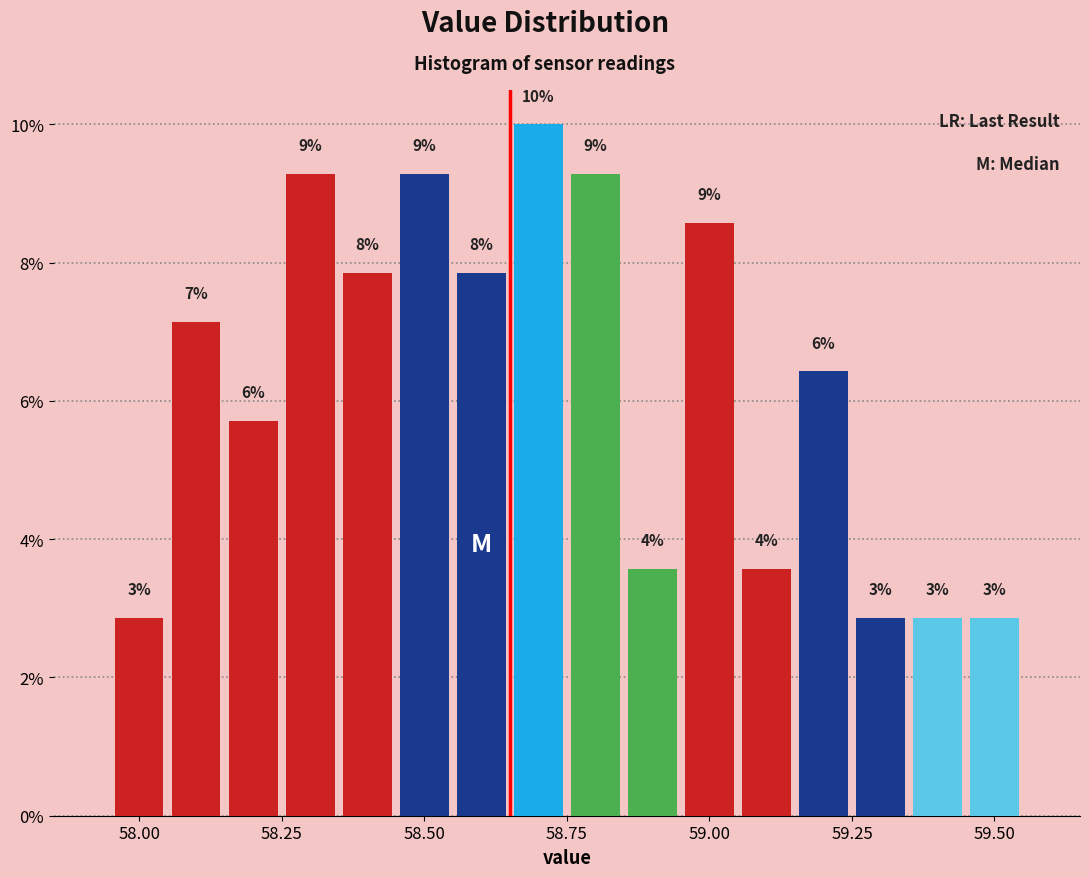

Around what value on the x-axis is the tallest bar? Give the approximate position of its centre, as read against the axis.

58.70